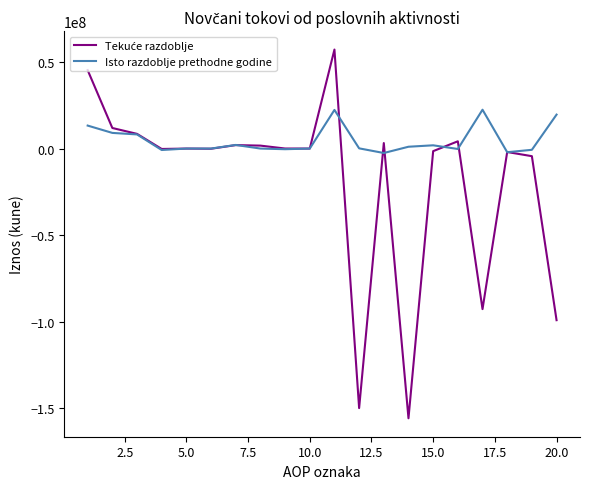

What is the difference between the second highest and minimum values in the Isto razdoblje prethodne godine series?

24906226.0